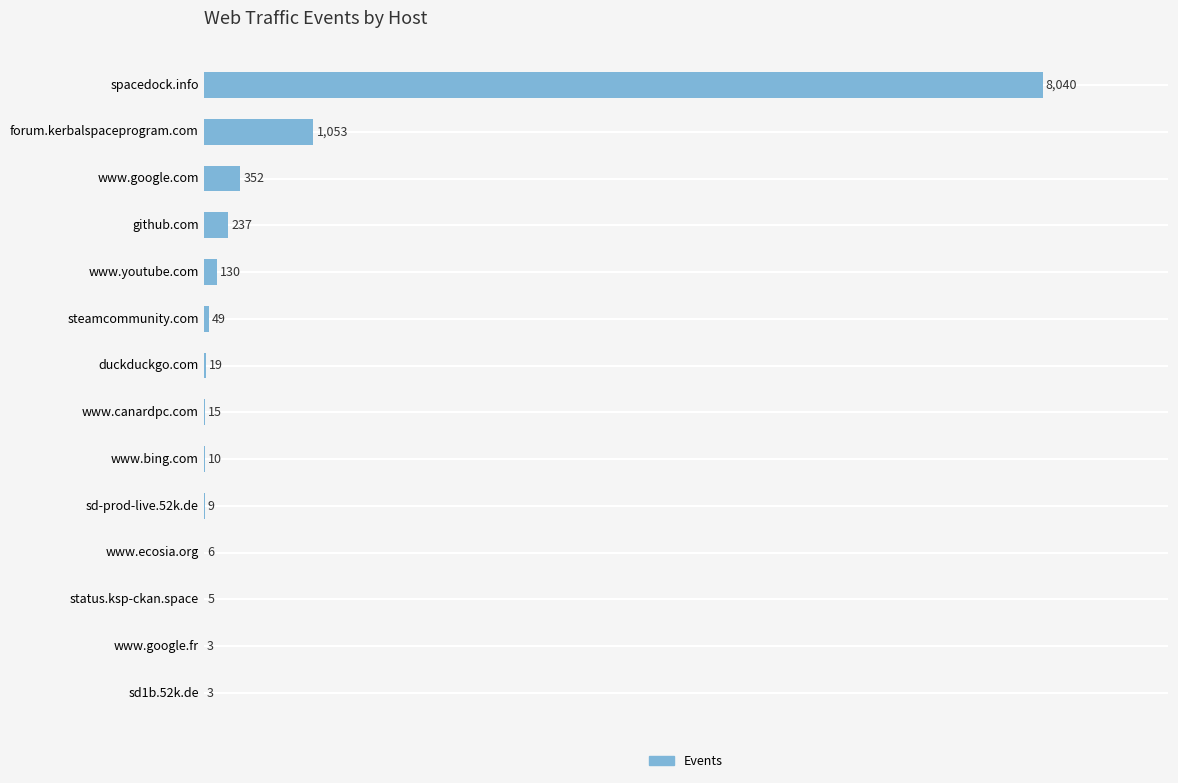

What is the sum of the values at sd1b.52k.de and github.com?

240